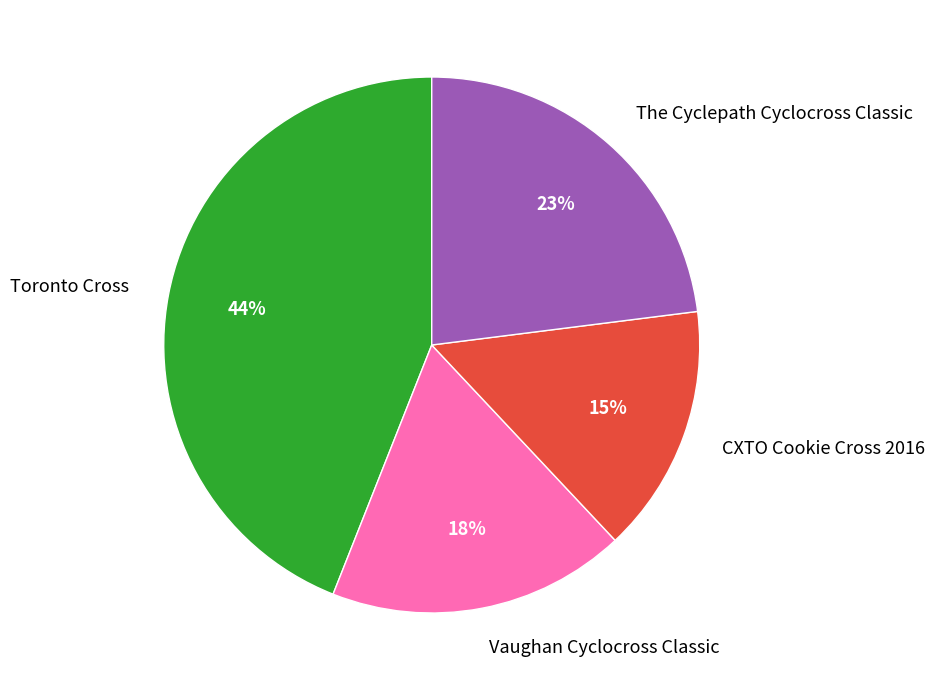

Which category has the biggest portion of the pie?

Toronto Cross